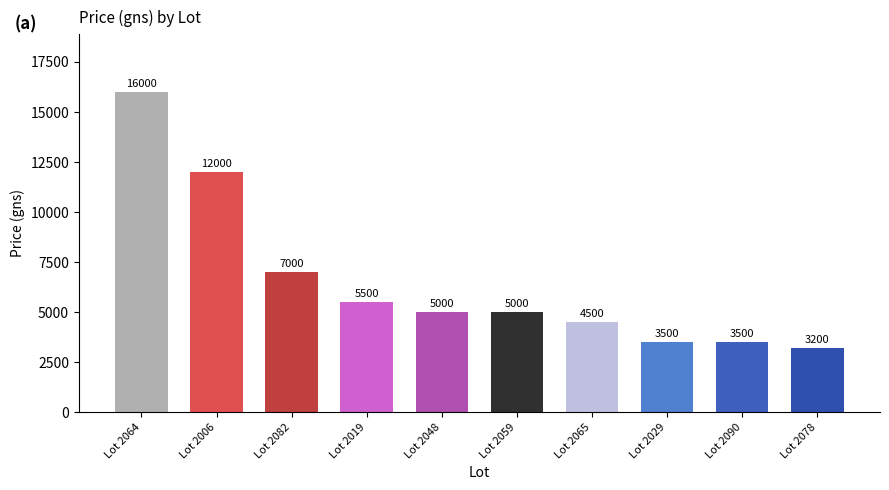

Count the number of data series in this chart.

1